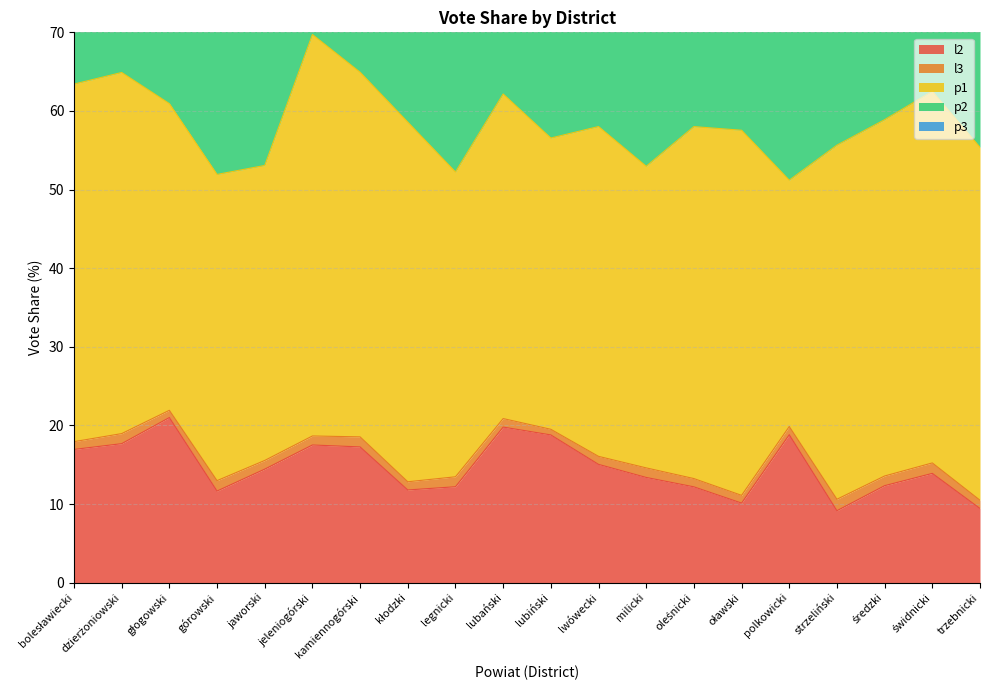

Which series has the widest spread of values?

p2